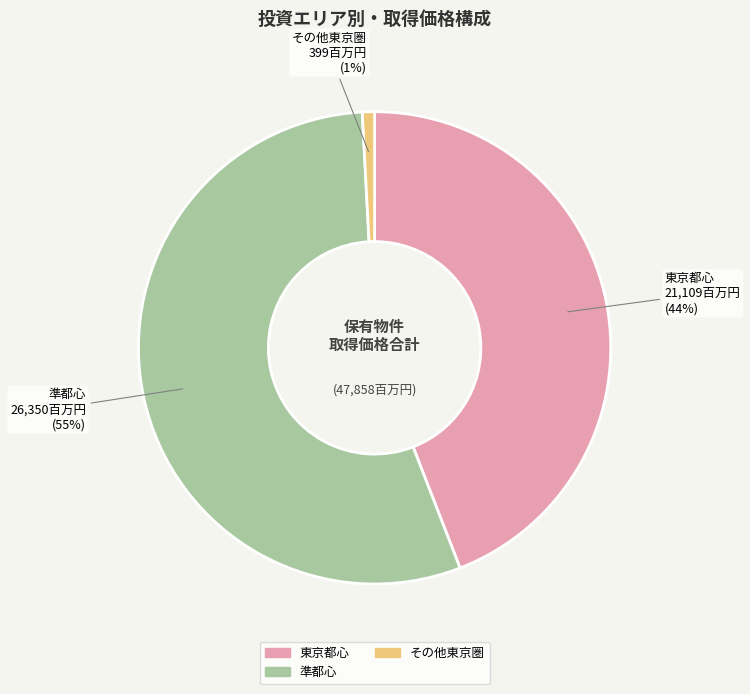

Which has a higher value, 準都心 26,350百万円 (55%) or その他東京圏 399百万円 (1%)?

準都心 26,350百万円 (55%)